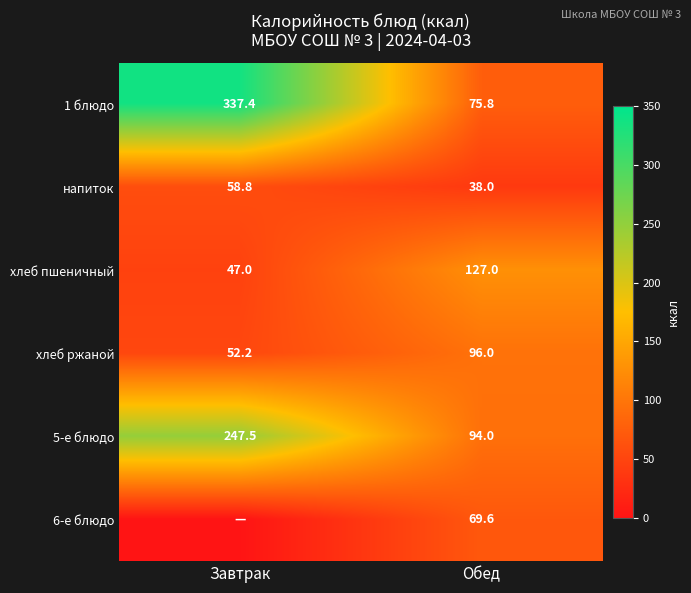

True or false: напиток has a value of 18.8 at Обед.

False